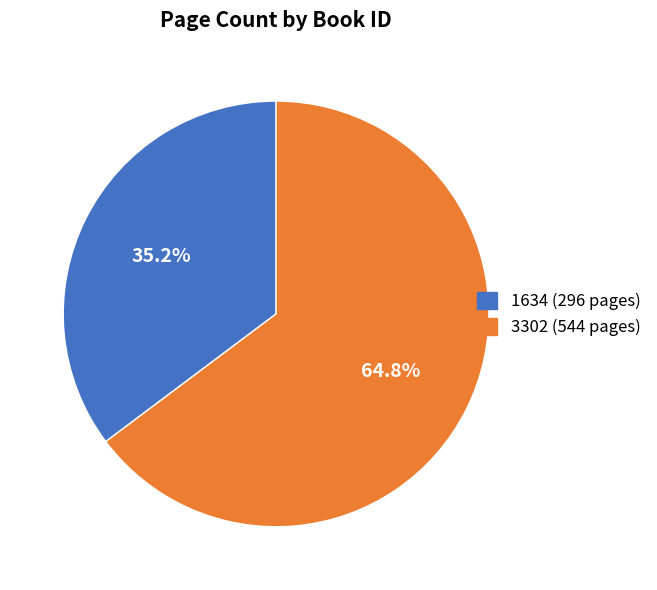

True or false: 1634 accounts for 26% of the total.

False